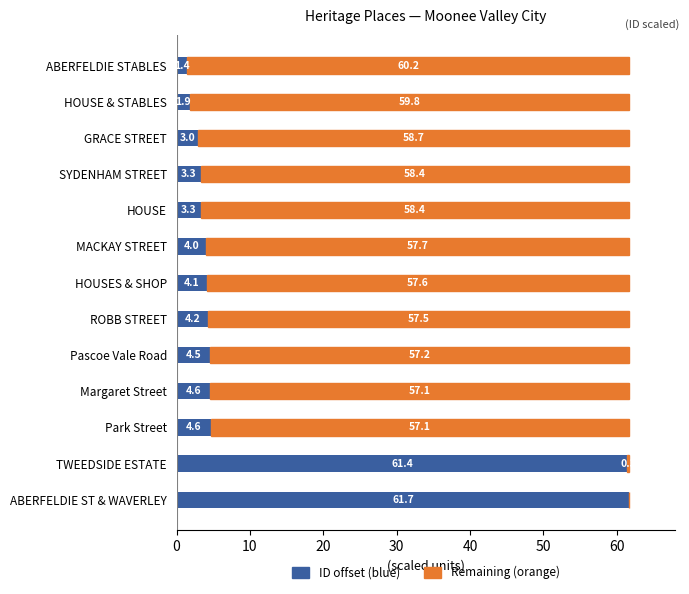

What is the total value across all series at HOUSE?

61.7